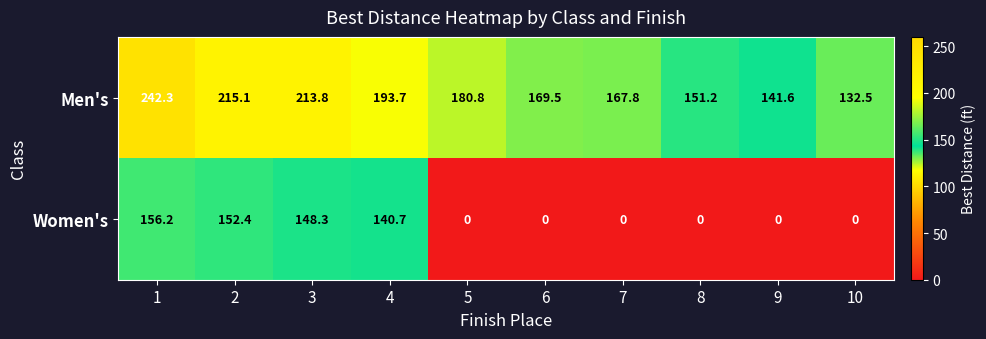

What is the highest value of the Men's series?

242.3